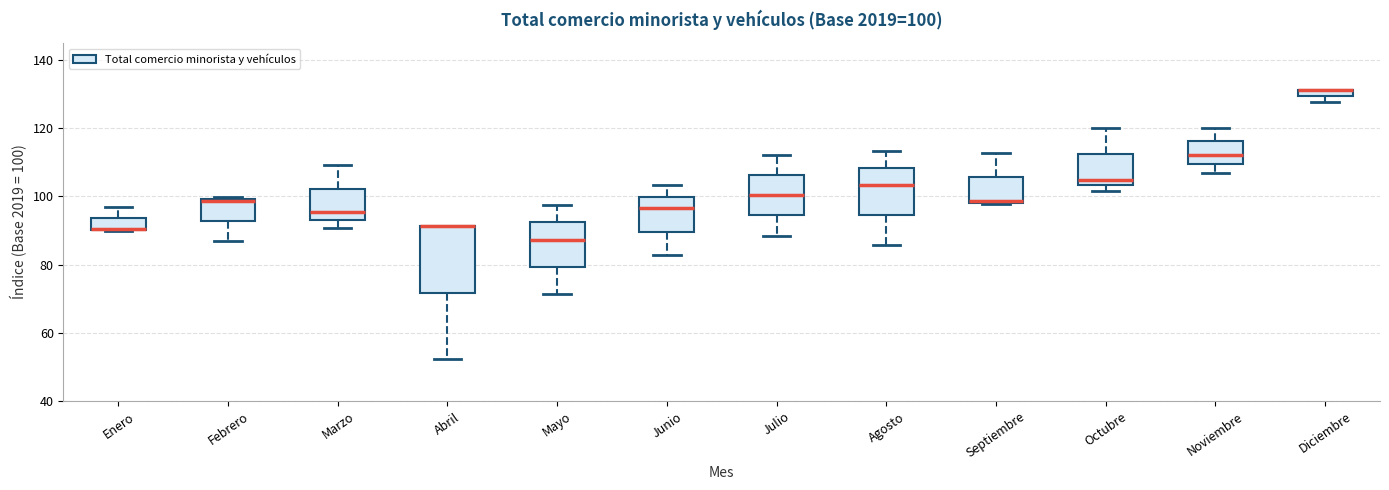

Which box is the tallest, from its lower edge to its upper edge?

Abril